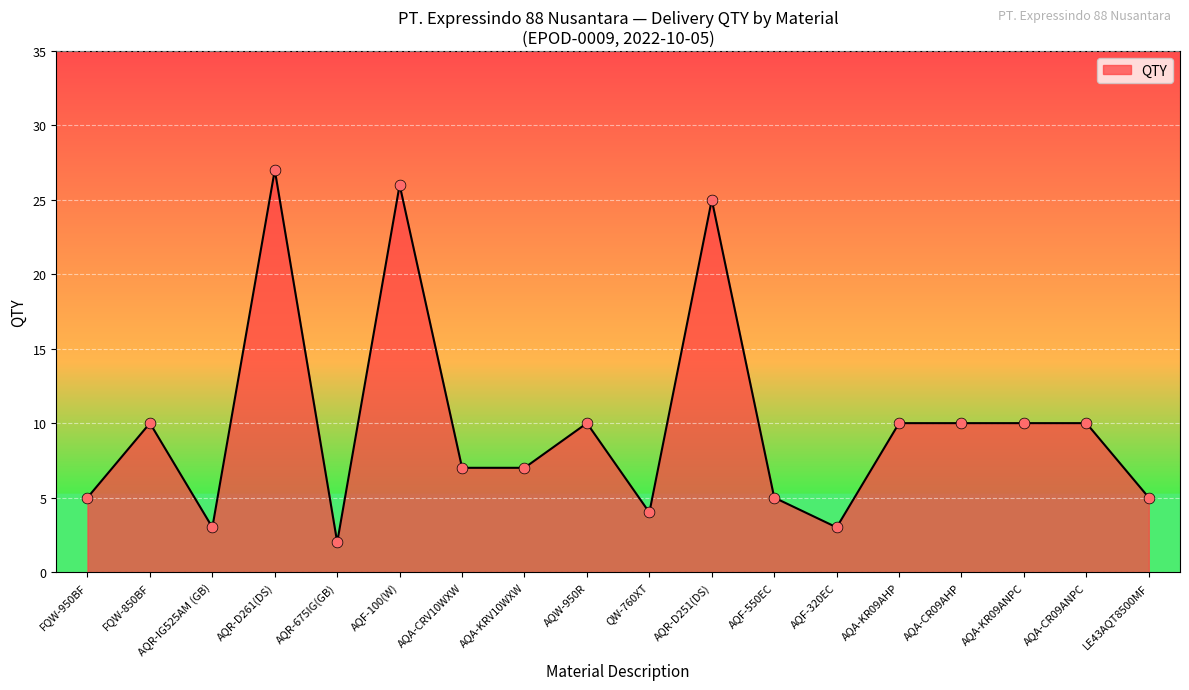

What is the difference between the maximum and minimum values?

25